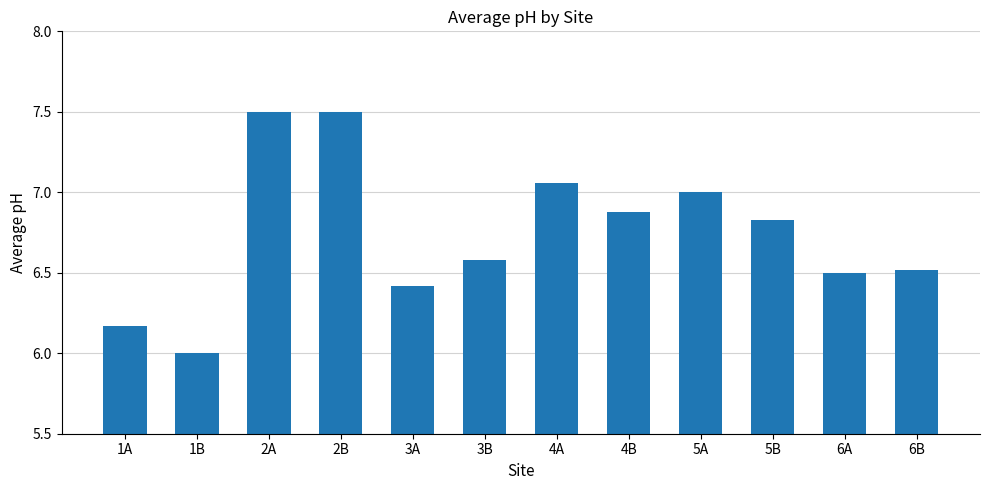

The value at 1A is 3.6. True or false?

False